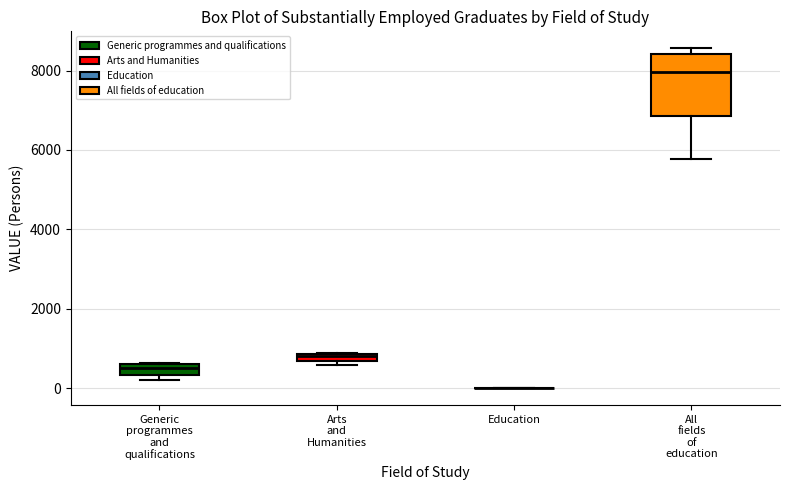

Where is the lower edge of the box for All fields of education on the y-axis? The values are not printed on the chart, so give them approximately, as read against the axis.

6800